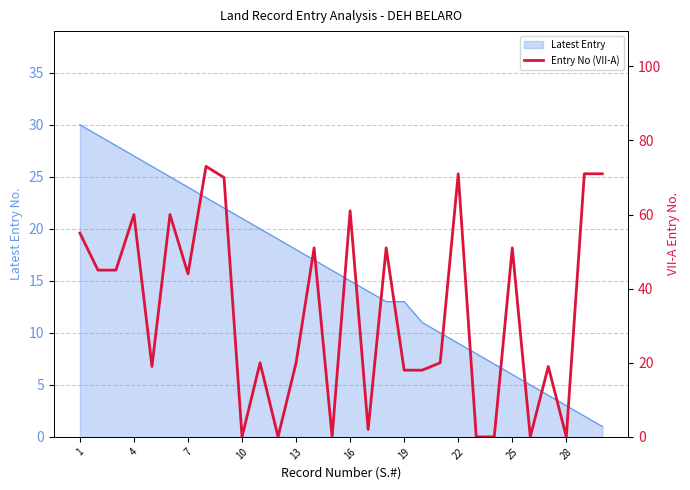

The value at 1 is 11. True or false?

False